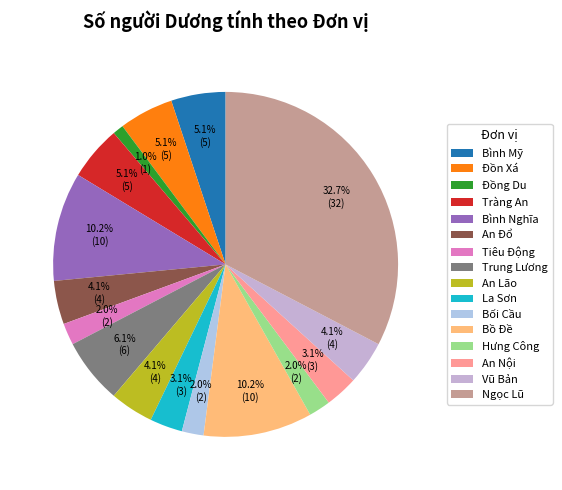

True or false: An Lão accounts for 4% of the total.

True